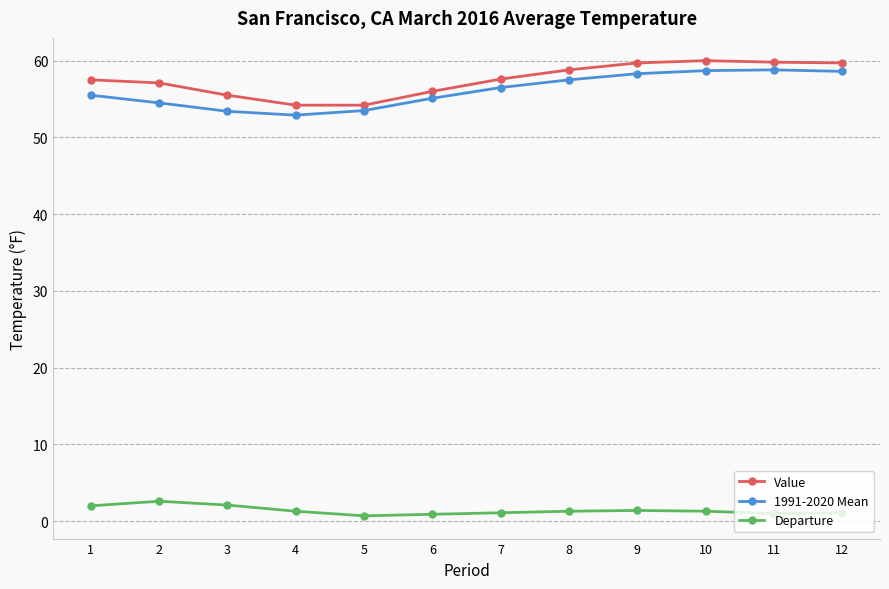

What is the total value across all series at 3?

111.0